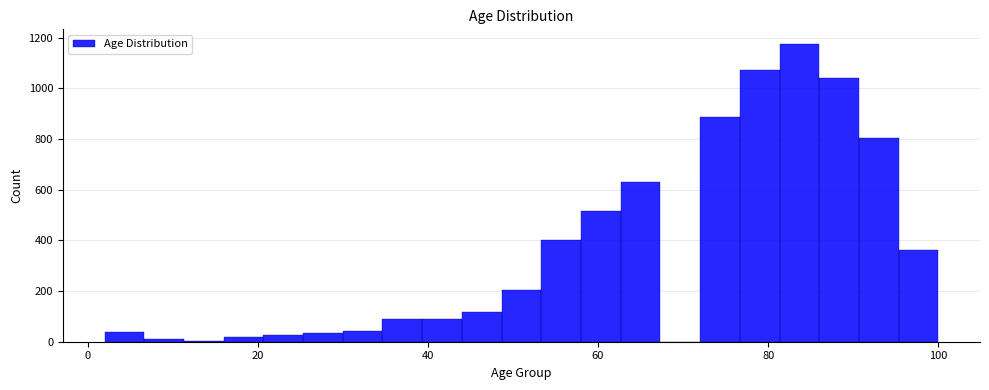

Read against the x-axis, roughly where is the centre of the tallest bar?

84